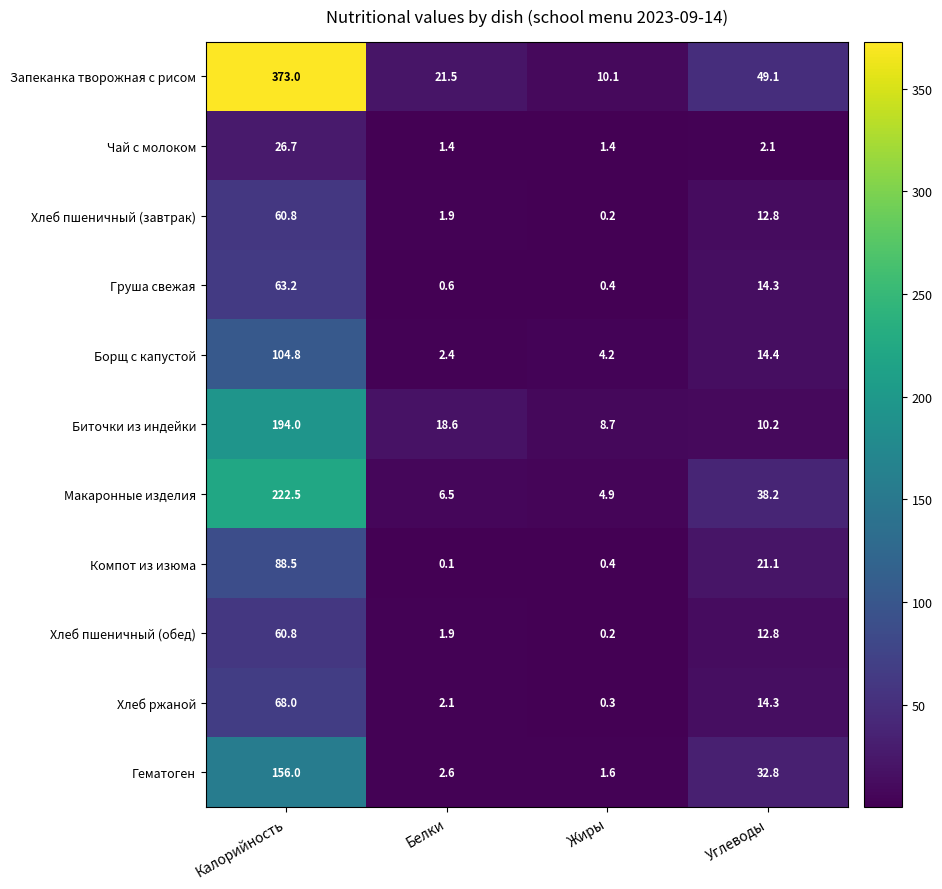

Count the number of categories in the chart.

4